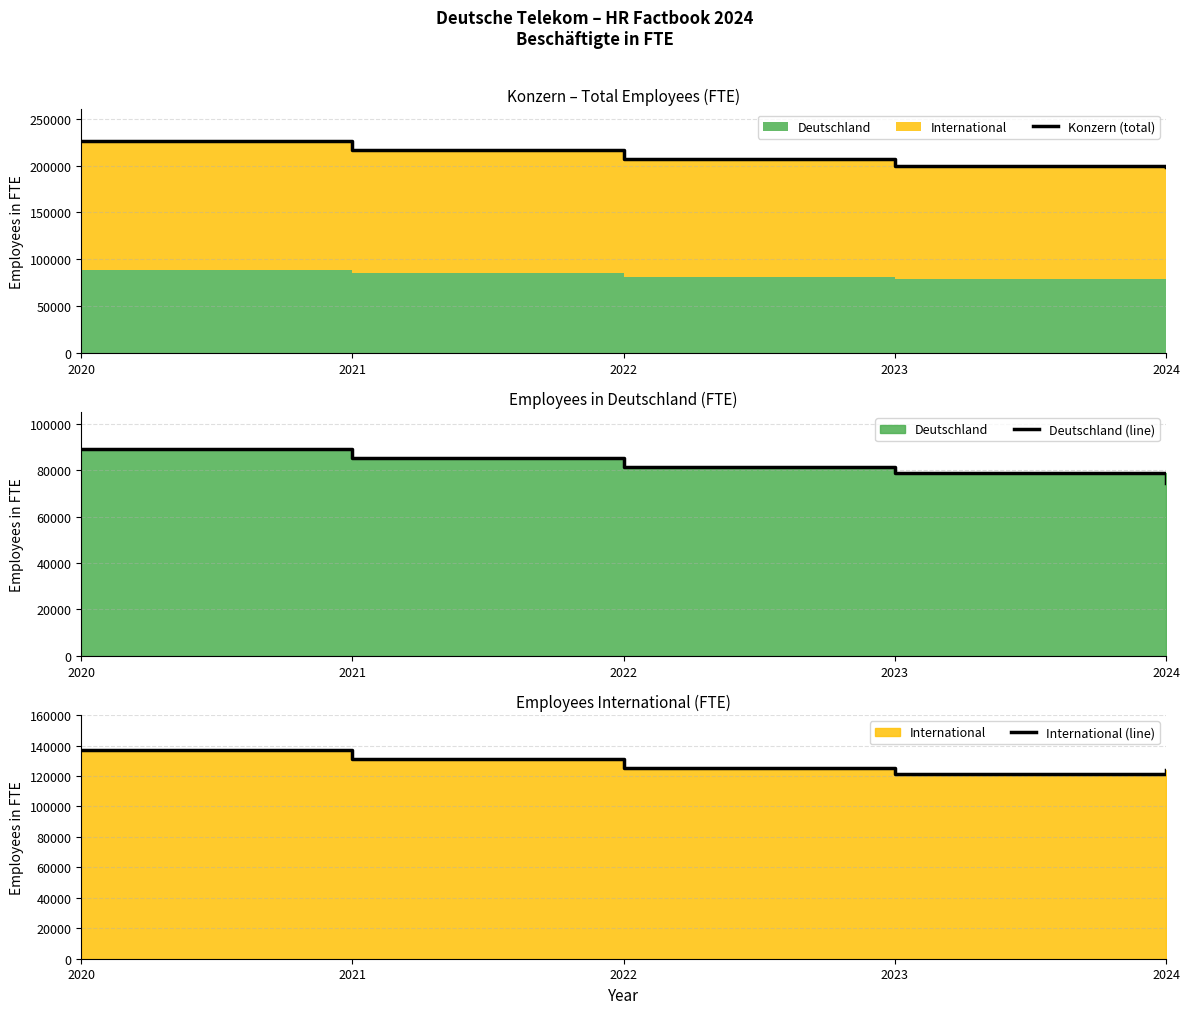

How many lines are shown in the chart?

3